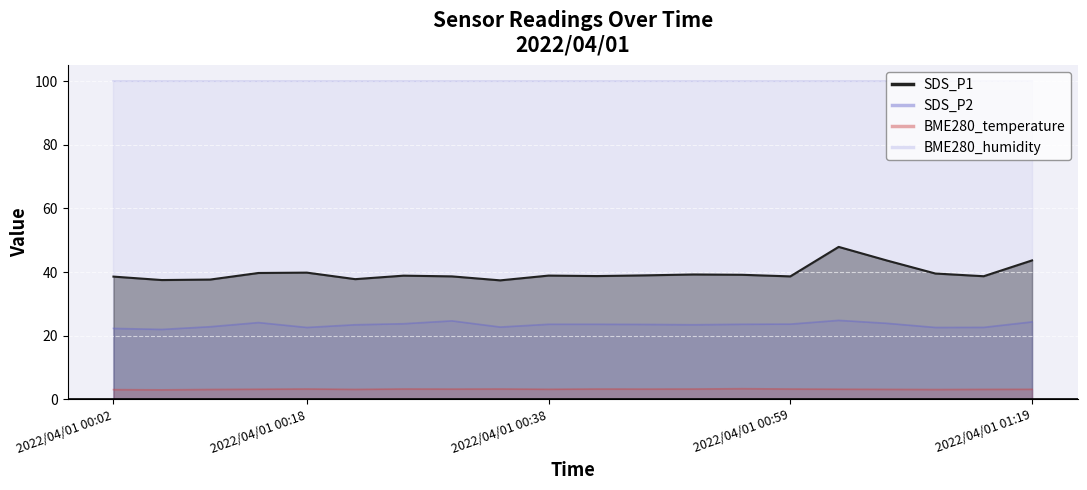

What is the sum of all SDS_P1 values?

793.1